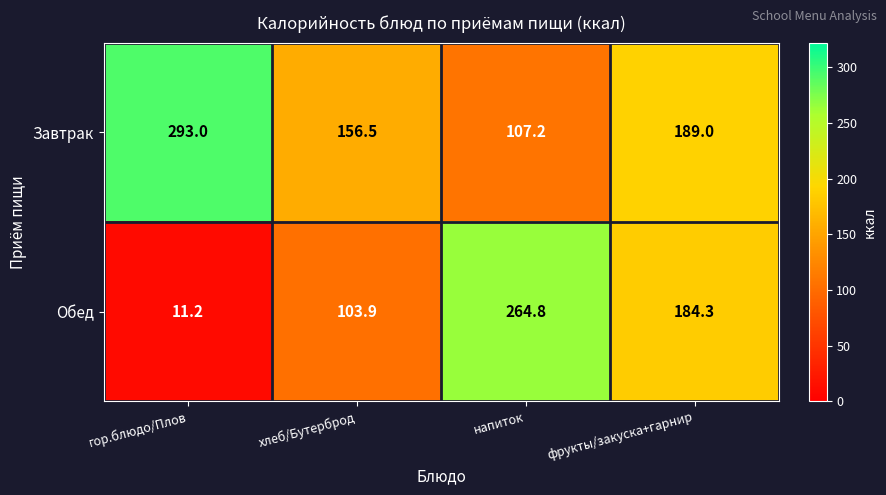

Reading right to left, extract all data points from this chart.

Завтрак: фрукты/закуска+гарнир=189.0	напиток=107.2	хлеб/Бутерброд=156.5	гор.блюдо/Плов=293.0
Обед: фрукты/закуска+гарнир=184.3	напиток=264.8	хлеб/Бутерброд=103.9	гор.блюдо/Плов=11.2